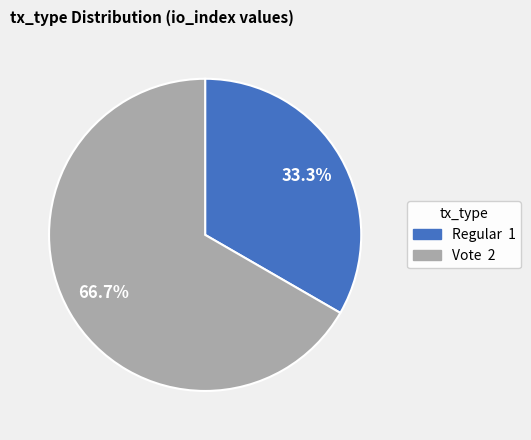

To the nearest percent, what is the difference between the Vote and Regular slice percentages?

33%